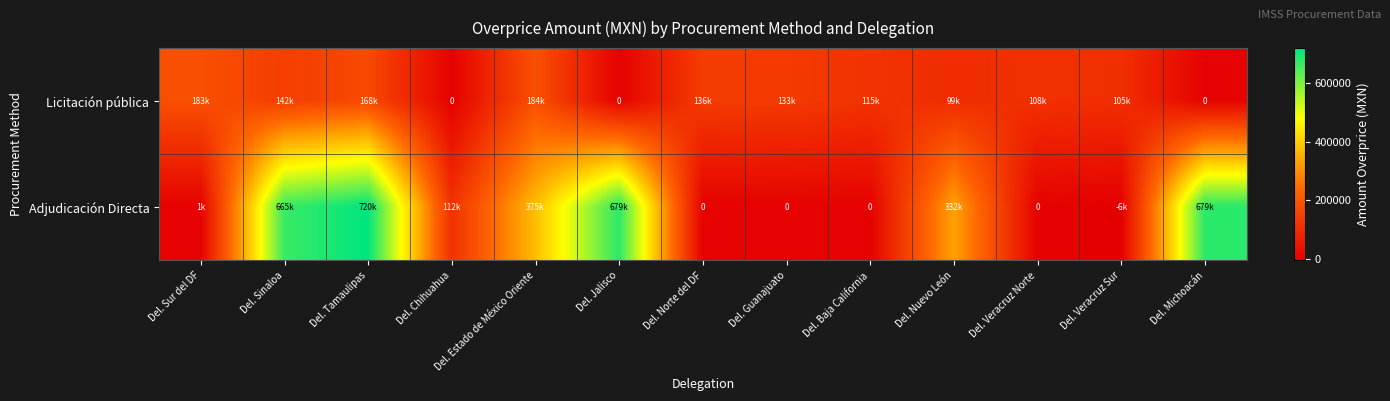

What is the sum of the Adjudicación Directa values at Del. Nuevo León and Del. Michoacán?

1011632.5